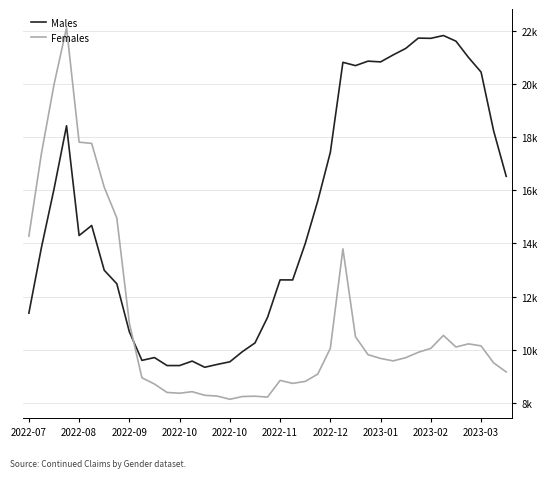

Does the chart have visible grid lines?

Yes